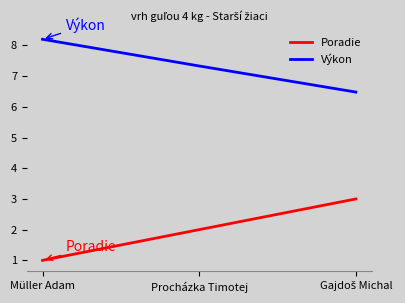

What are all the series names shown in the legend?

Poradie, Výkon